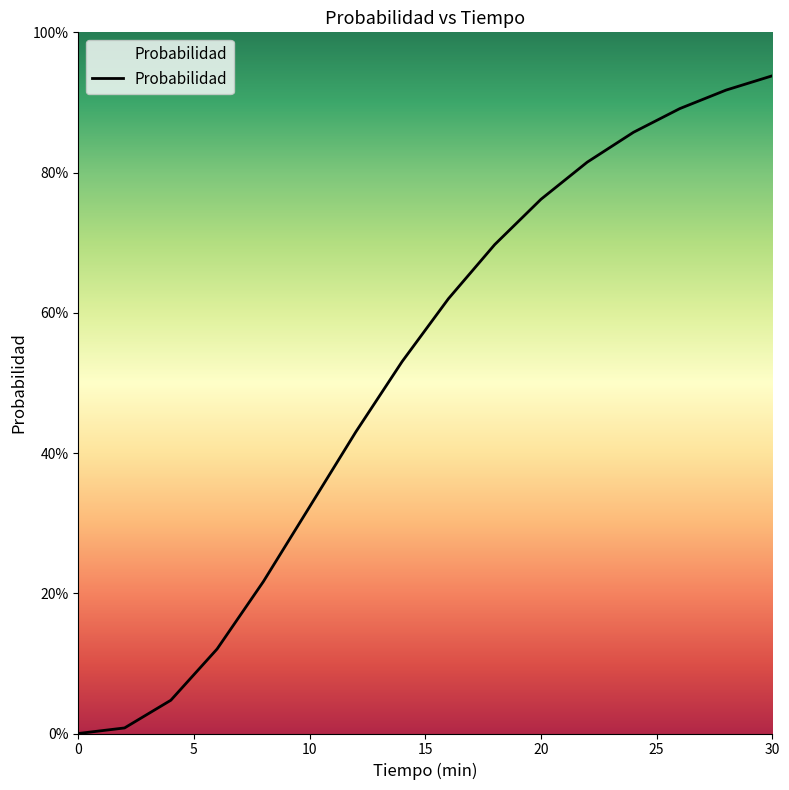

What is the change in value from 10 to 20?

+0.4